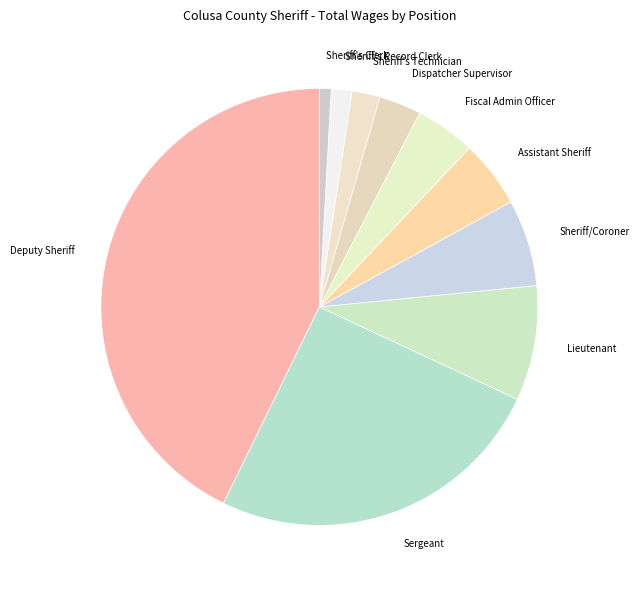

Which slice is the largest?

Deputy Sheriff